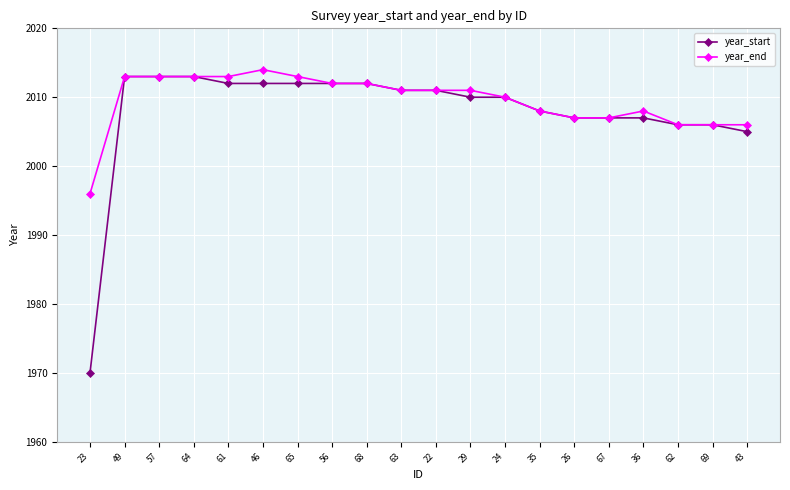

What is the label of the 3rd point from the right?

62